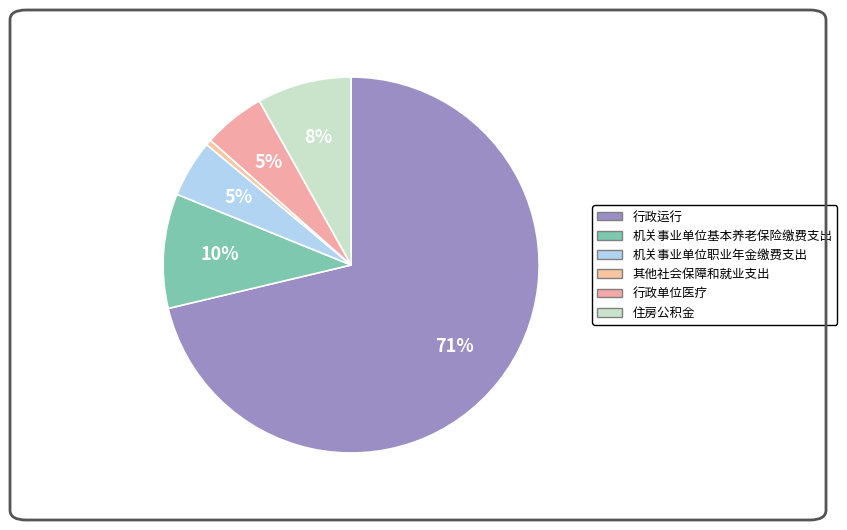

How many segments does this pie chart have?

6